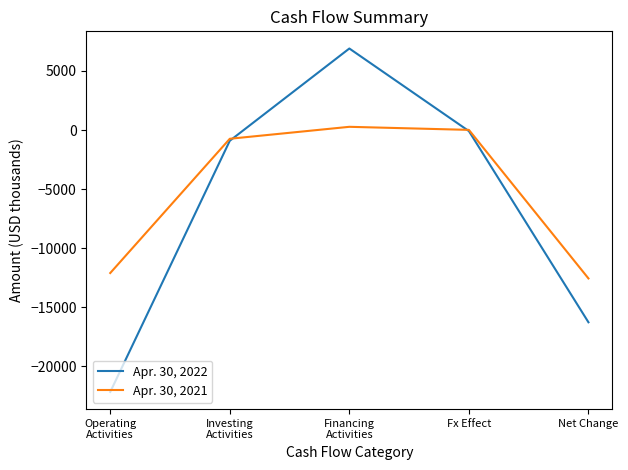

What position from the left is Financing
Activities?

3